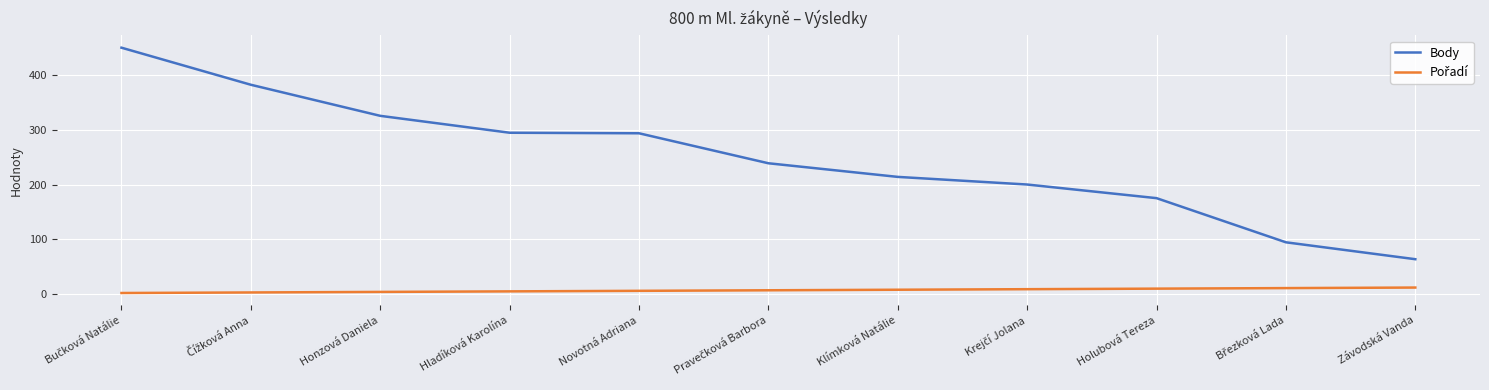

Which series has the largest range (max minus min)?

Body